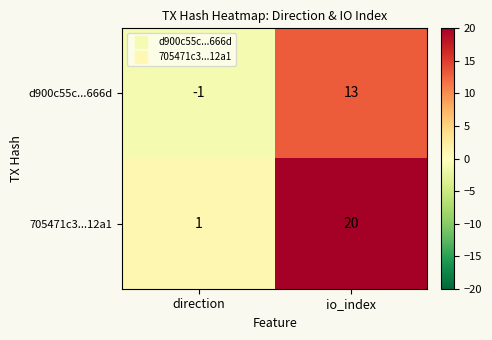

At how many categories does at least one series exceed 0?

2